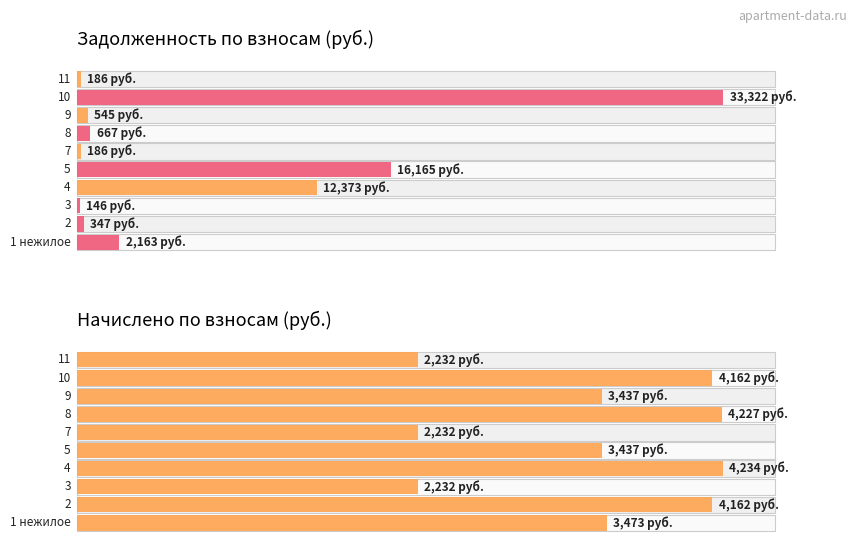

At which label does начислено reach its minimum?

3